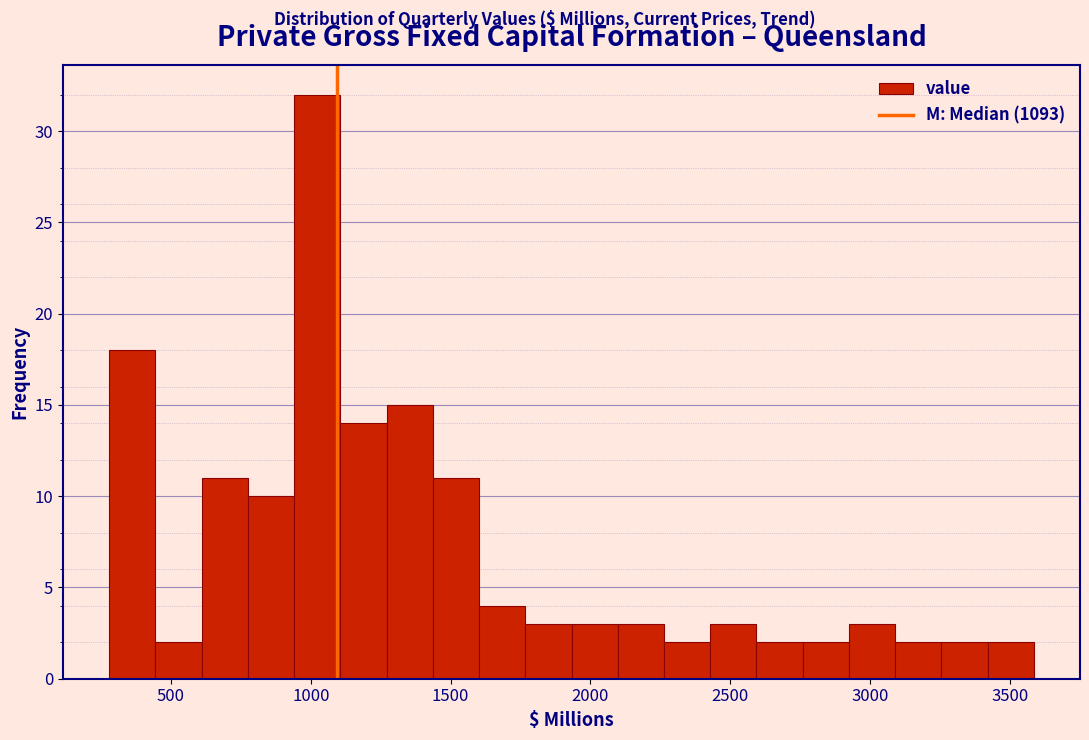

Around what value on the x-axis is the tallest bar? Give the approximate position of its centre, as read against the axis.

1000